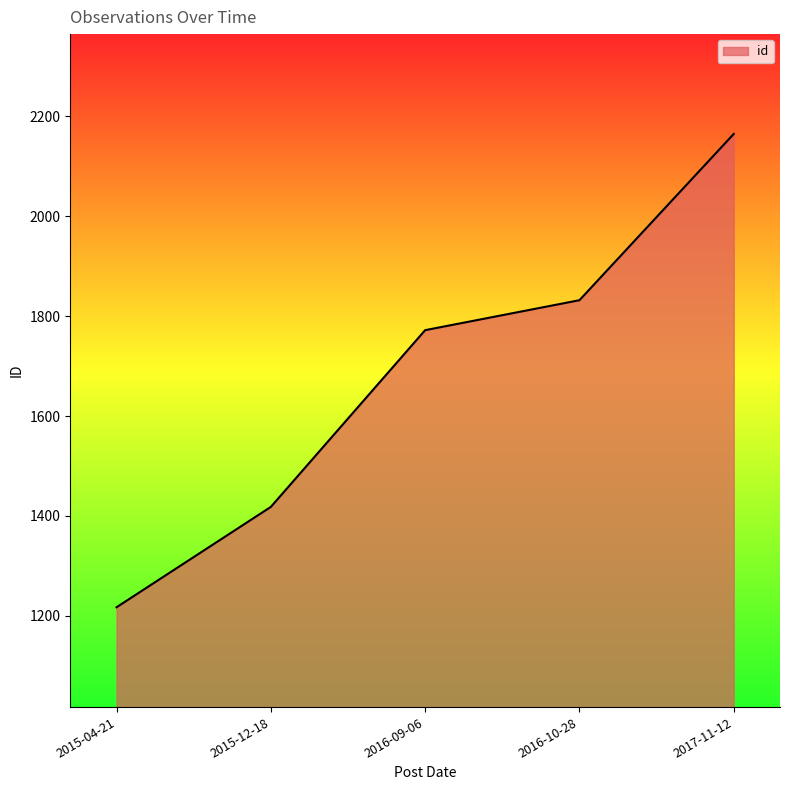

Between 2016-09-06 and 2015-04-21, which is larger?

2016-09-06